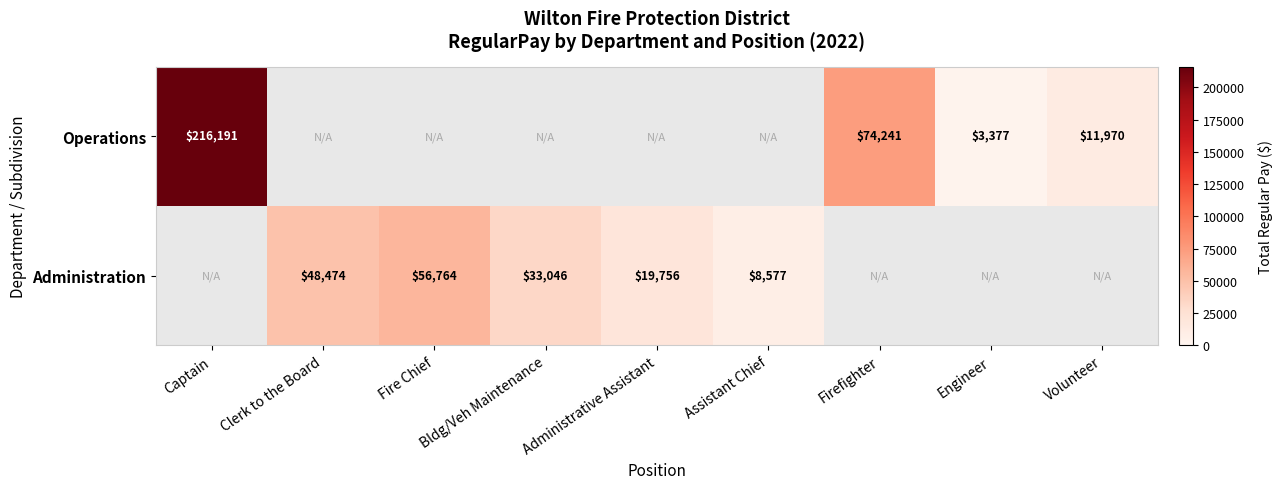

What is the sum of the Administration values at Administrative Assistant and Fire Chief?

76520